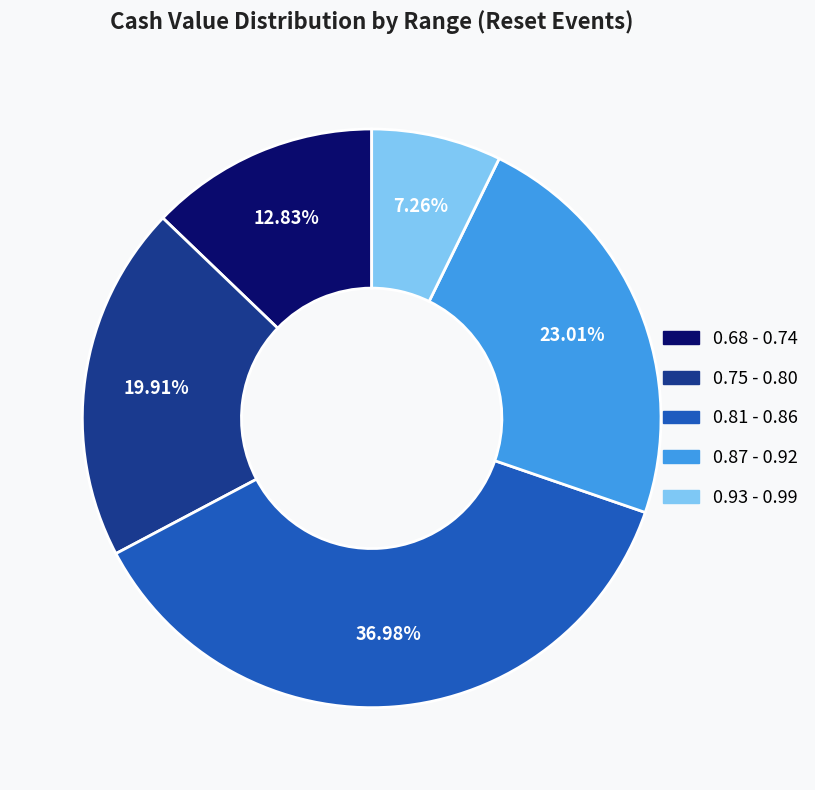

Approximately how many times larger is the value at 0.87 - 0.92 compared to 0.81 - 0.86?

0.6